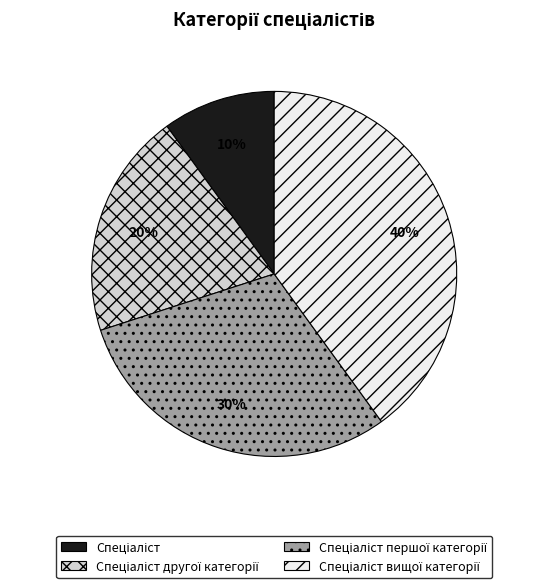

Is there a majority slice in this chart?

No